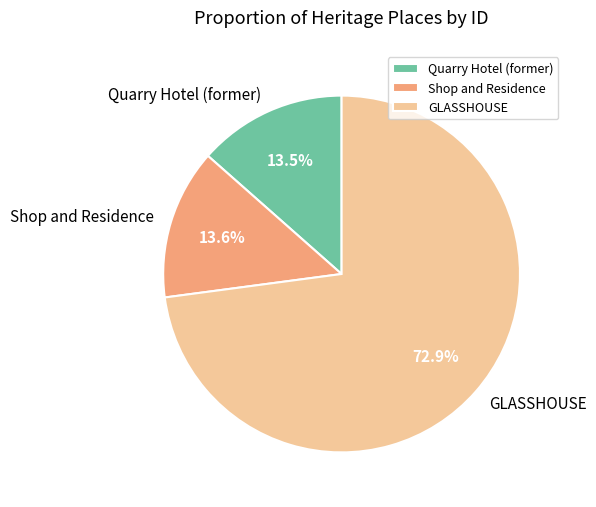

To the nearest percent, what percentage of the pie is Shop and Residence?

14%